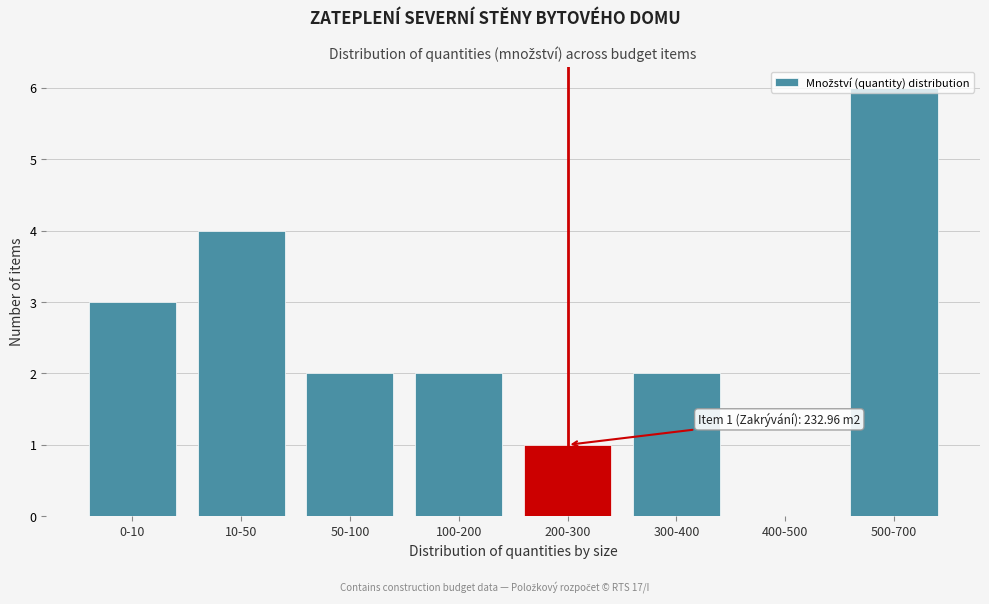

Between 200-300 and 400-500, which is larger?

200-300